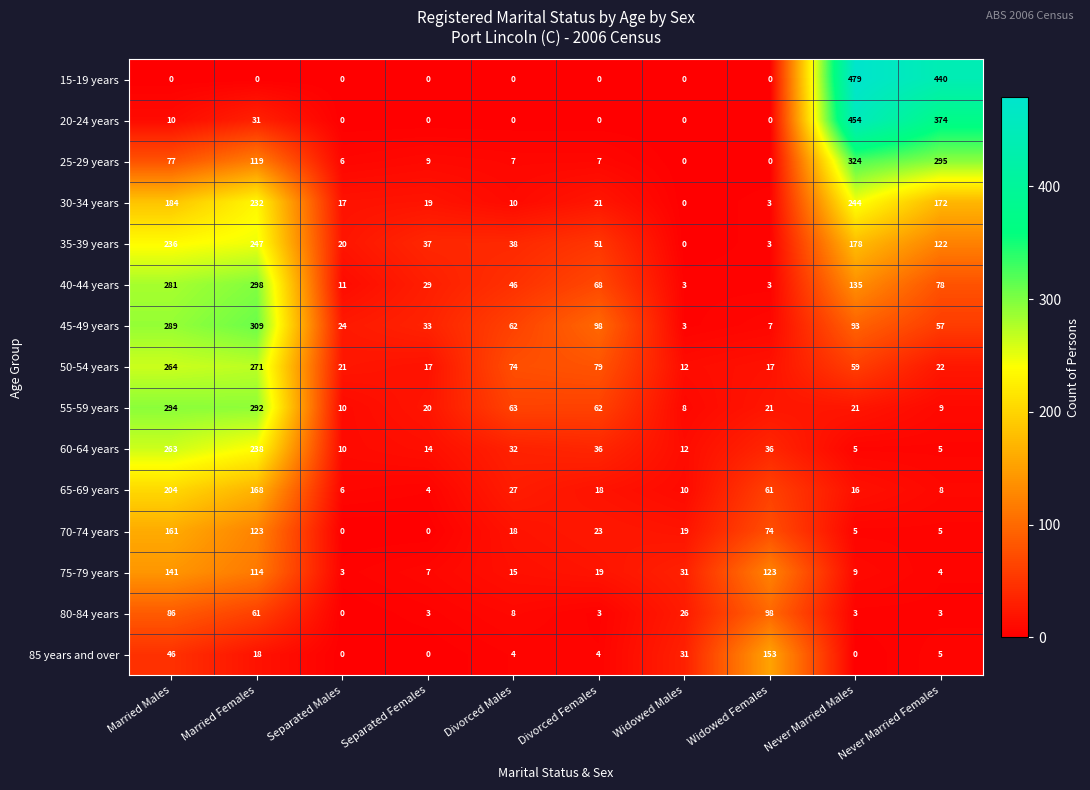

The 70-74 years series shows 0 at Separated Males. True or false?

True